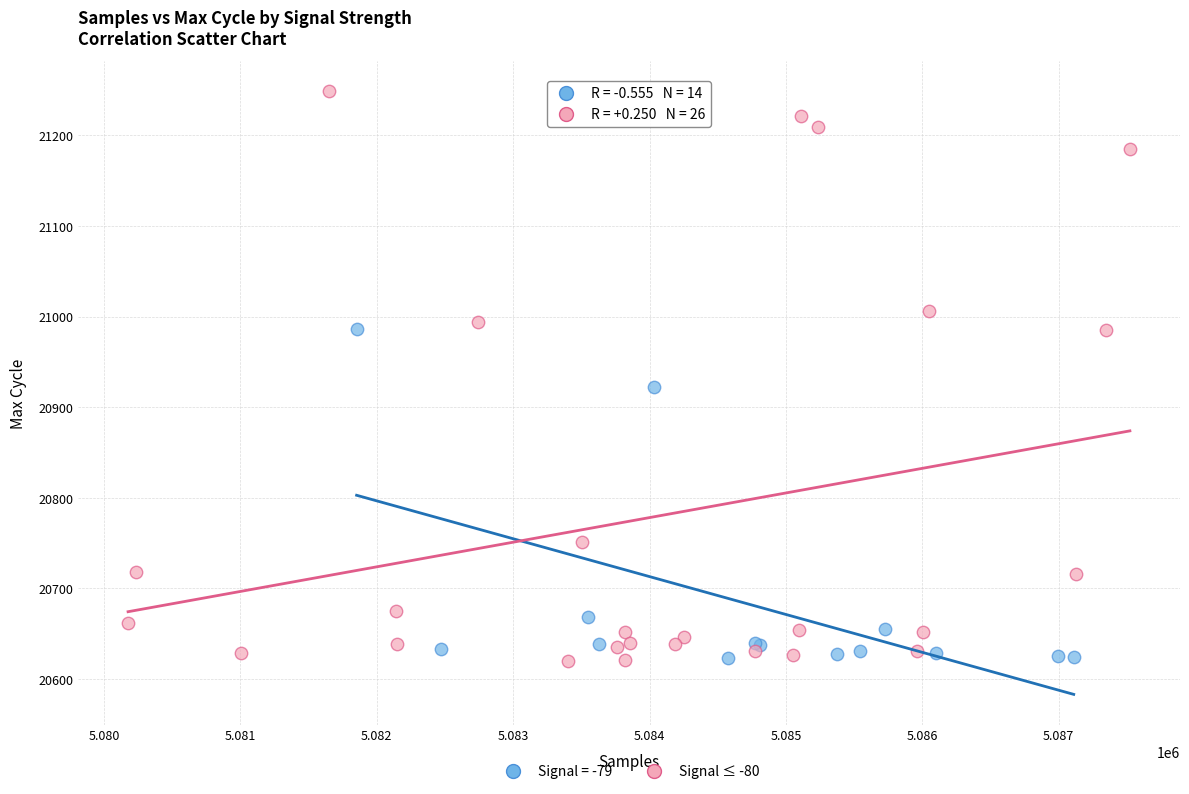

Which series has the widest spread of Y values?

Signal ≤ -80